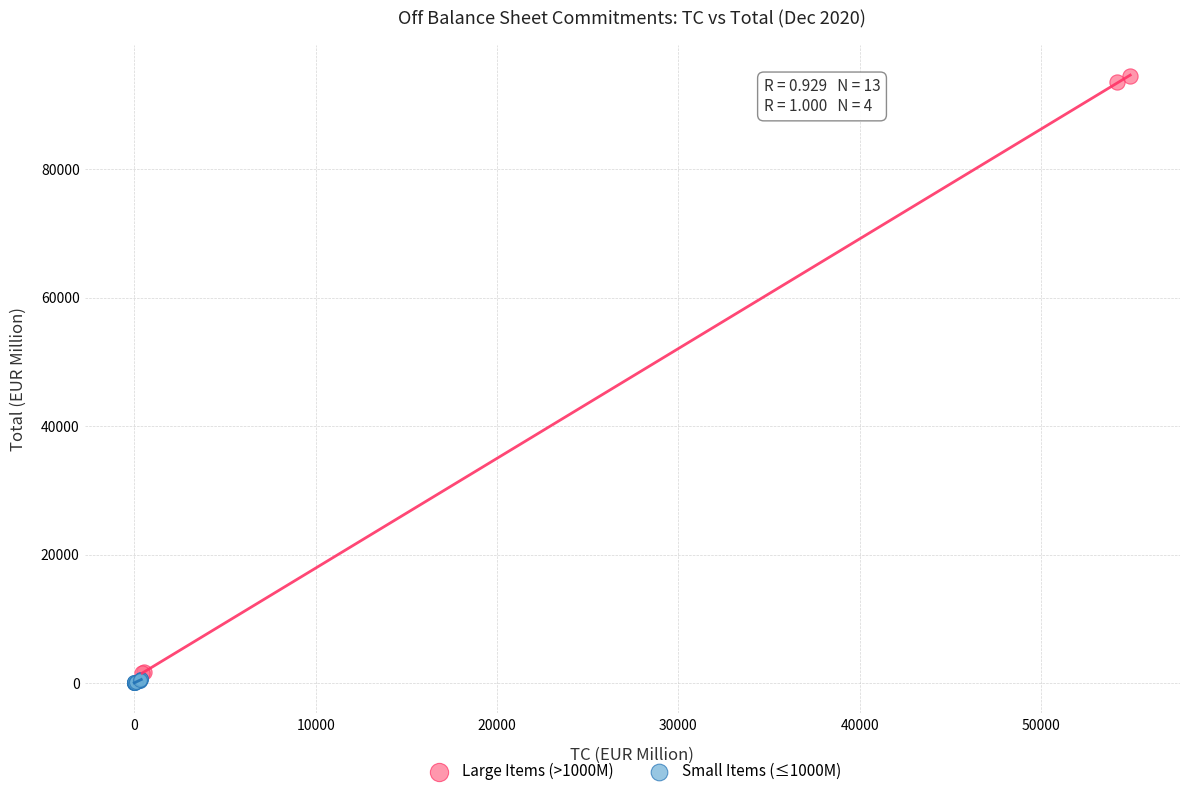

Which series reaches the minimum Y coordinate?

Small Items (≤1000M)